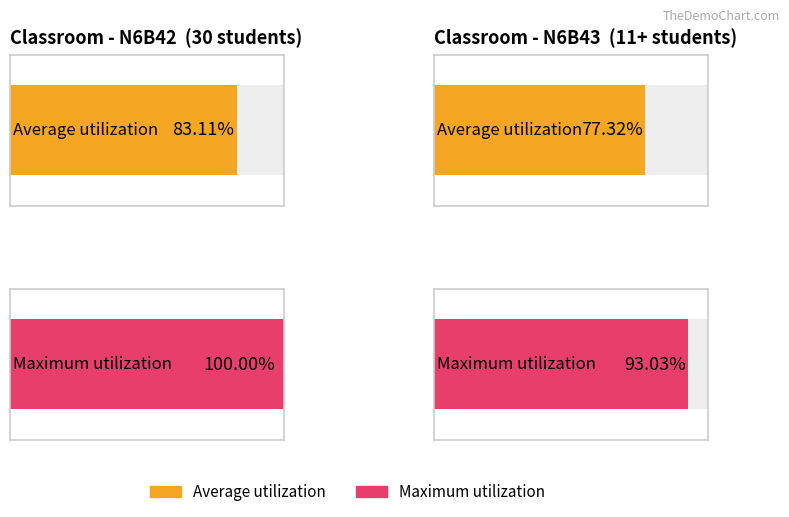

At which category is the sum across all series the highest?

N6B42